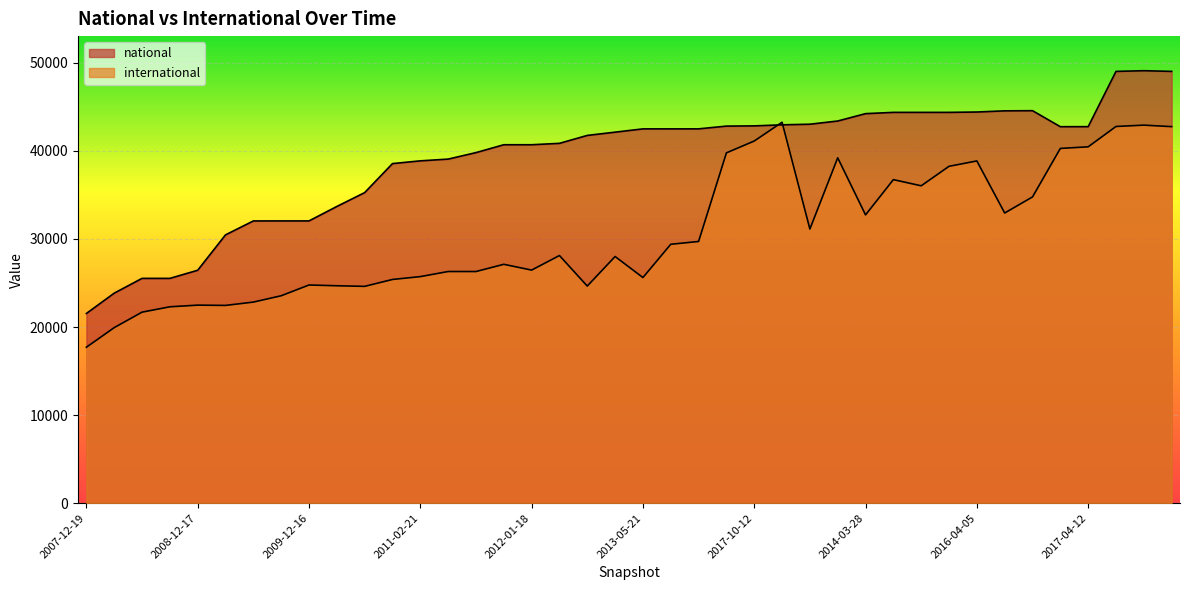

At 2018-04-09, list the series in order from largest to smallest.

national, international